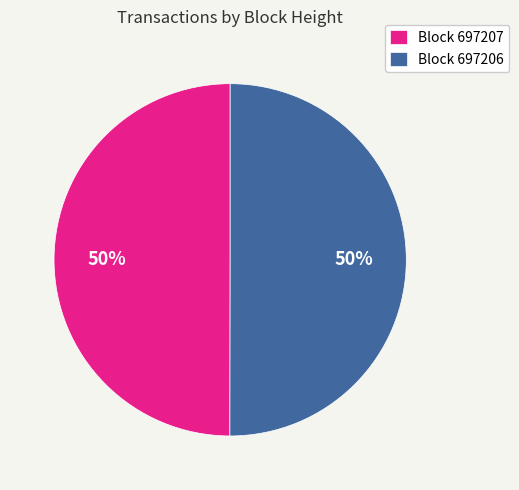

To the nearest percent, what percentage of the pie is Block 697207?

50%